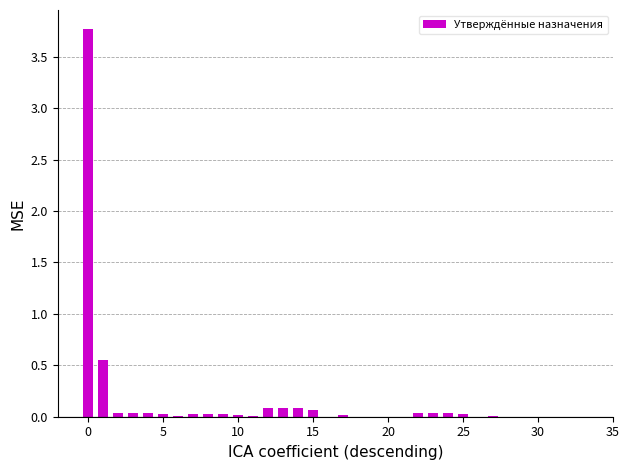

What is the maximum value shown in the chart?

3.8